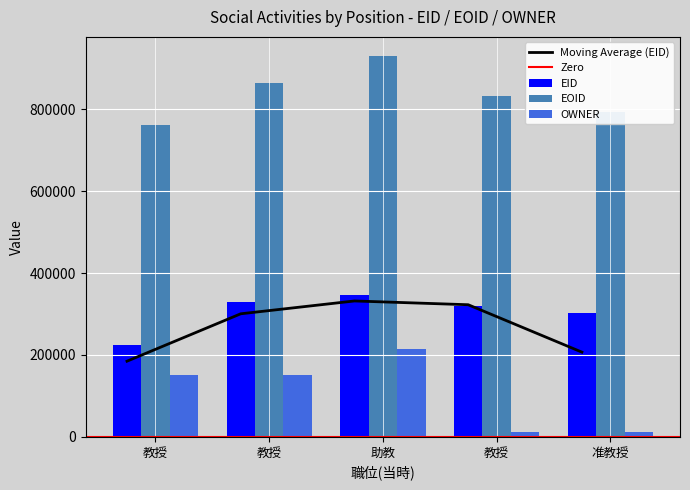

Does the chart contain stacked bars?

No